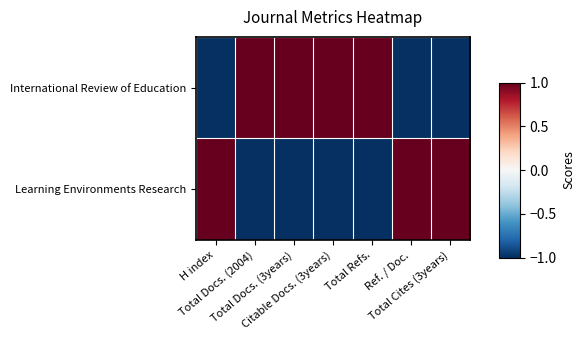

How many series are shown in this chart?

2